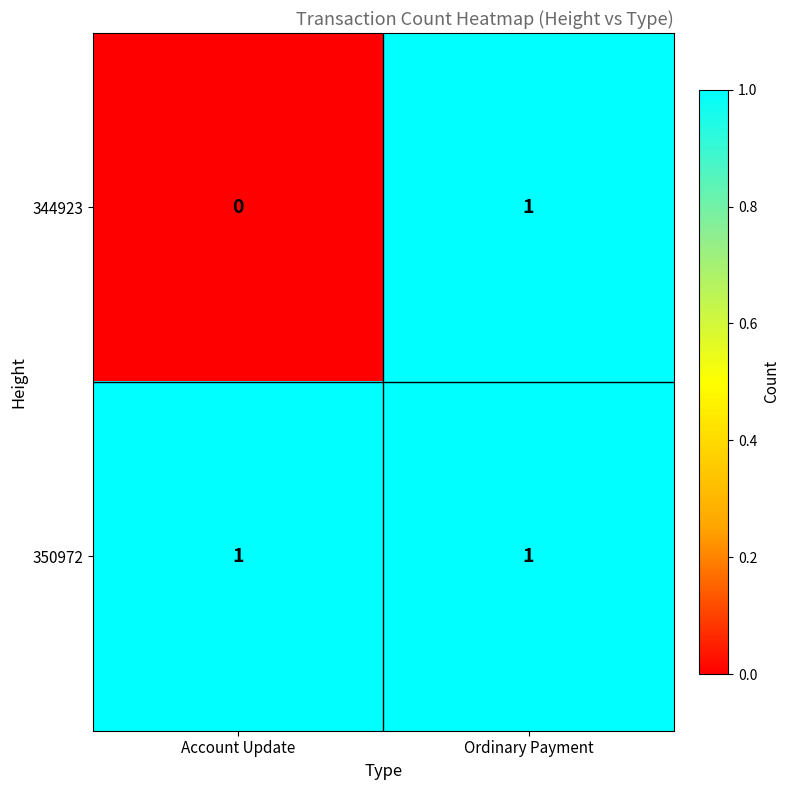

Reading right to left, what are all the values shown in this chart?

344923: Ordinary Payment=1	Account Update=0
350972: Ordinary Payment=1	Account Update=1